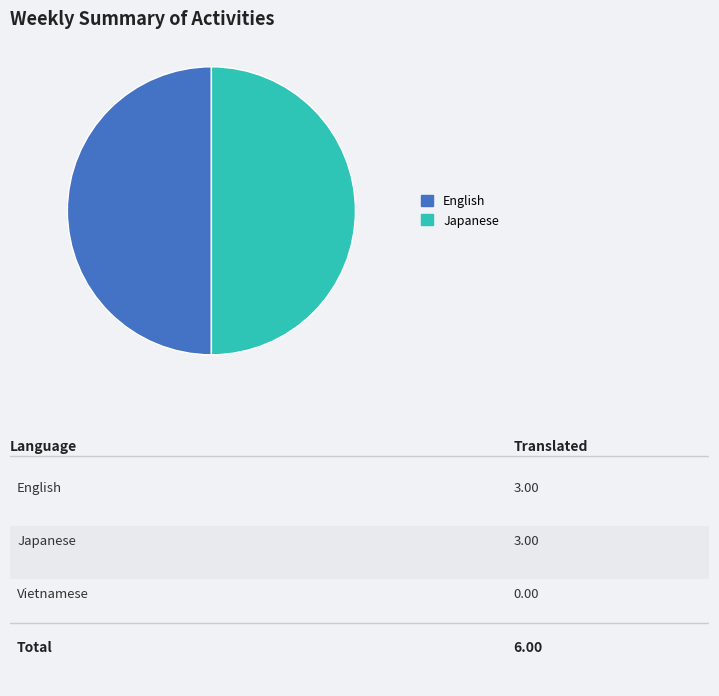

What is the ratio of the value at English to the value at Japanese?

1.0